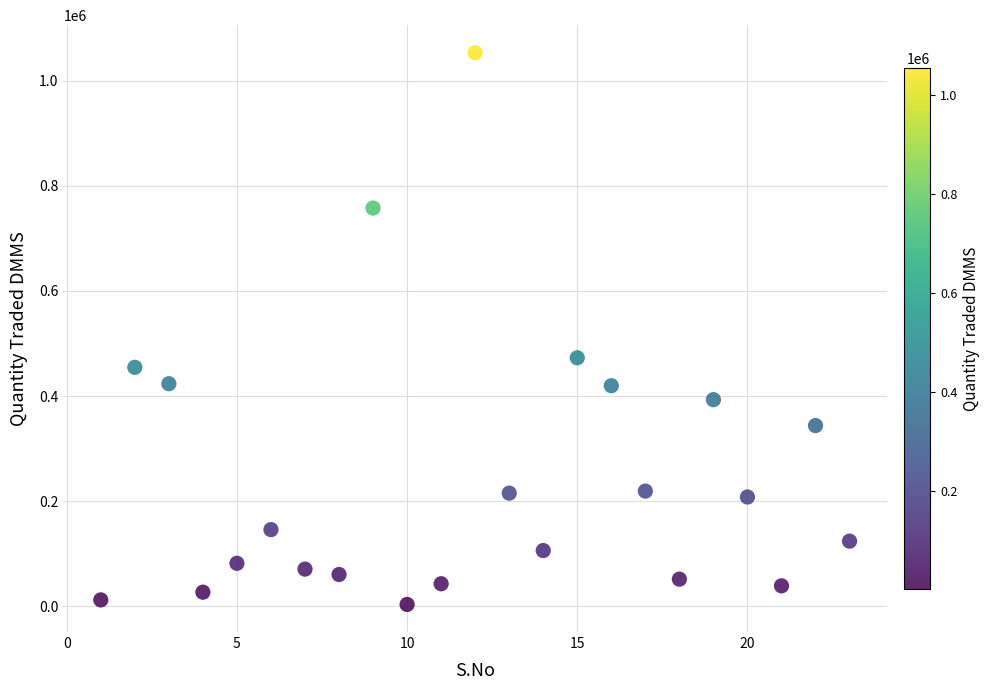

What is the range of X values (max minus min)?

22.0